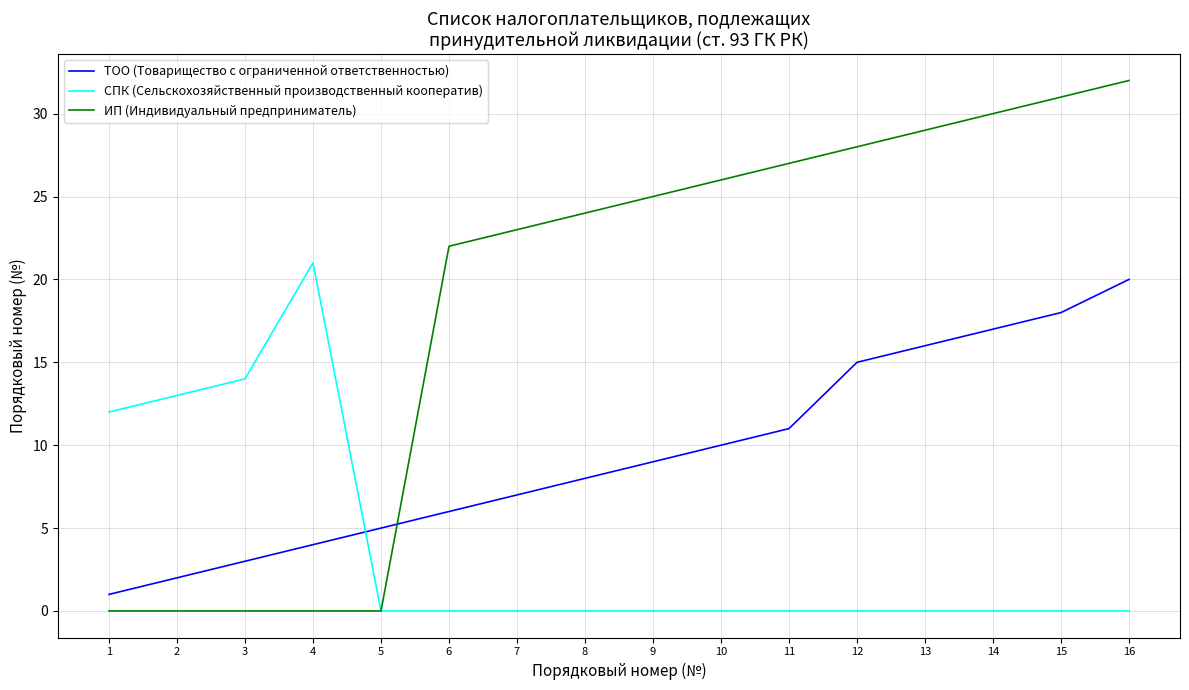

Rank the series at 15 from highest to lowest value.

ИП (Индивидуальный предприниматель), ТОО (Товарищество с ограниченной ответственностью), СПК (Сельскохозяйственный производственный кооператив)